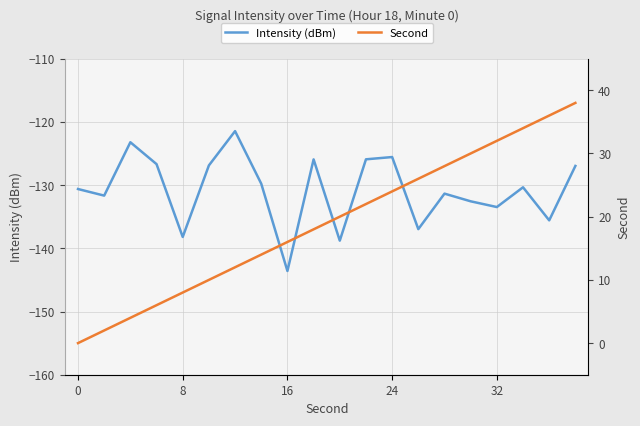

How many interior local peaks does the Intensity (dBm) series have?

6